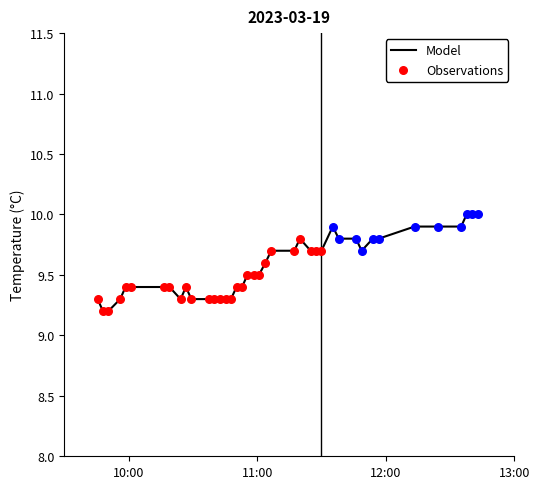

What is the smallest value displayed?

9.2